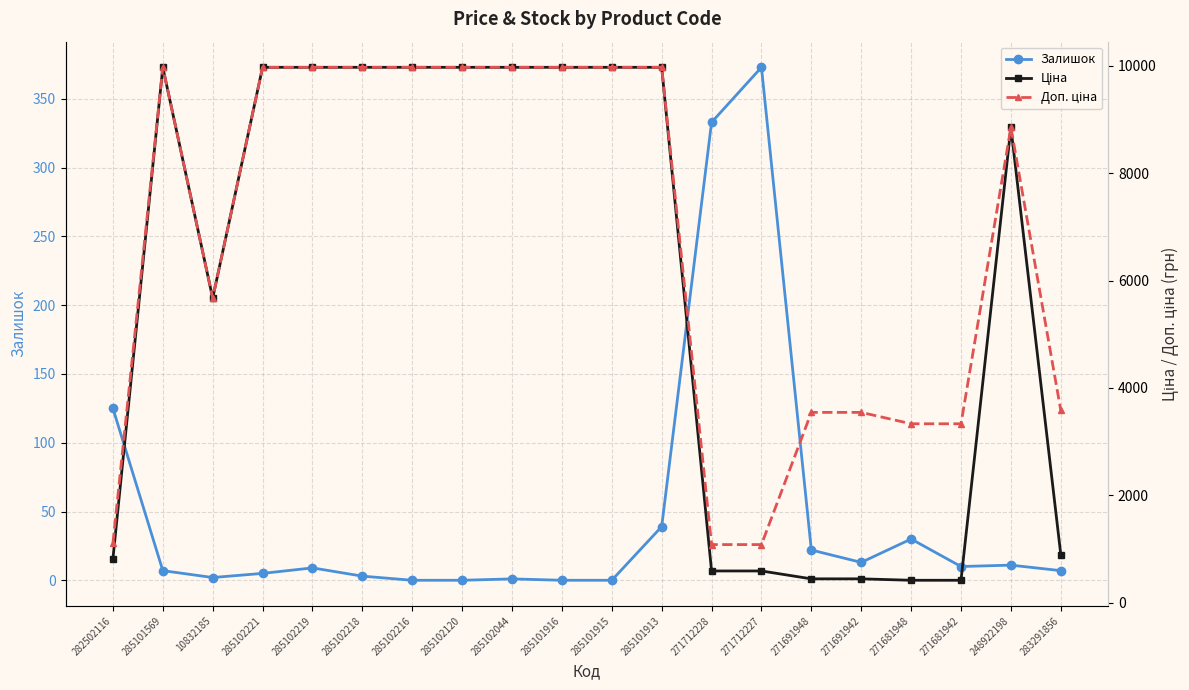

What is the value of the Залишок point at the 15th from the left?

22